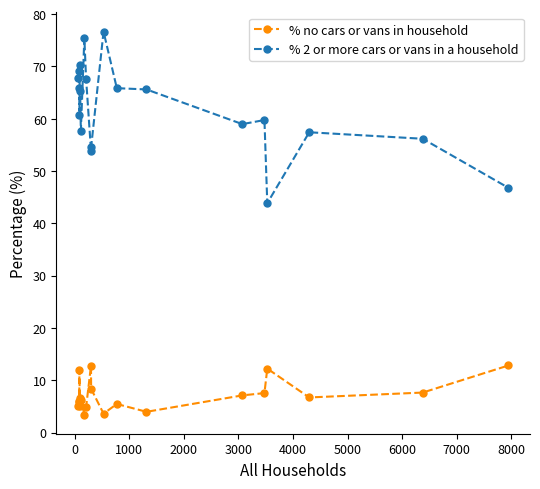

What is the value of the % 2 or more cars or vans in a household point at the 14th from the left?

65.6